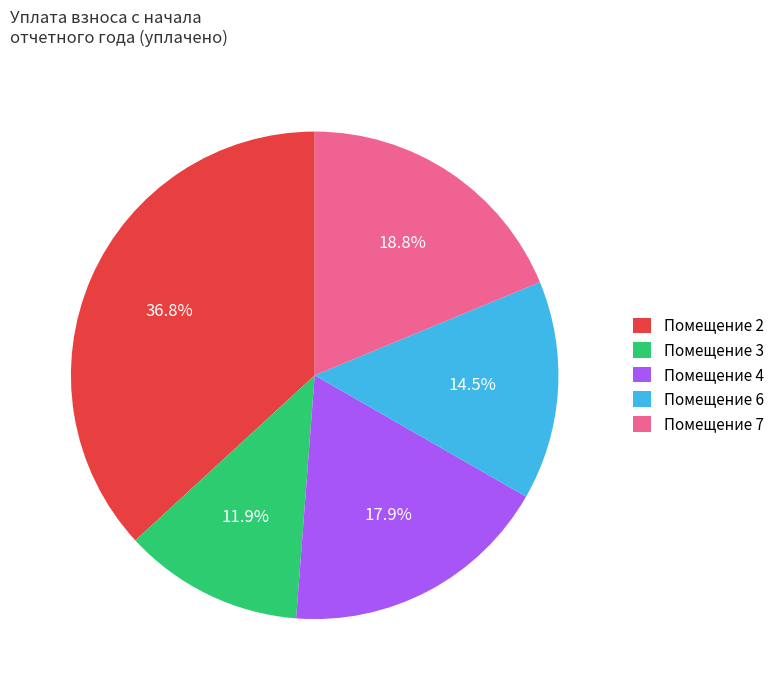

Rank the categories by value from highest to lowest.

Помещение 2, Помещение 7, Помещение 4, Помещение 6, Помещение 3